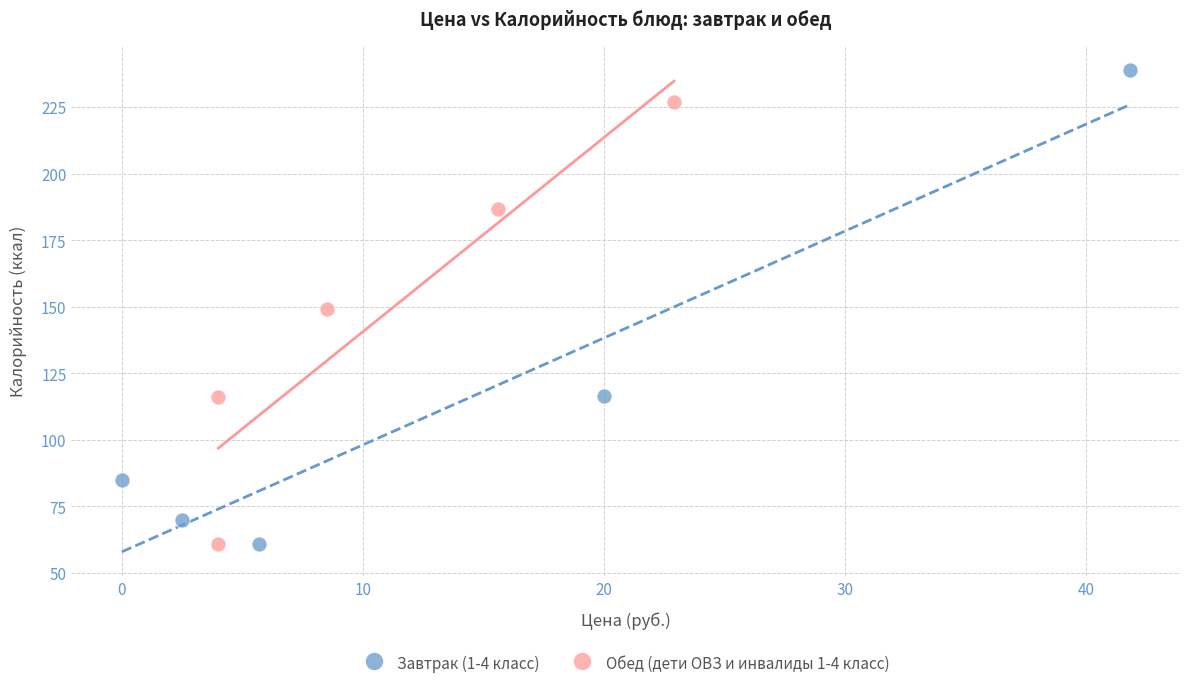

Which series has the largest Y range (max minus min)?

Завтрак (1-4 класс)